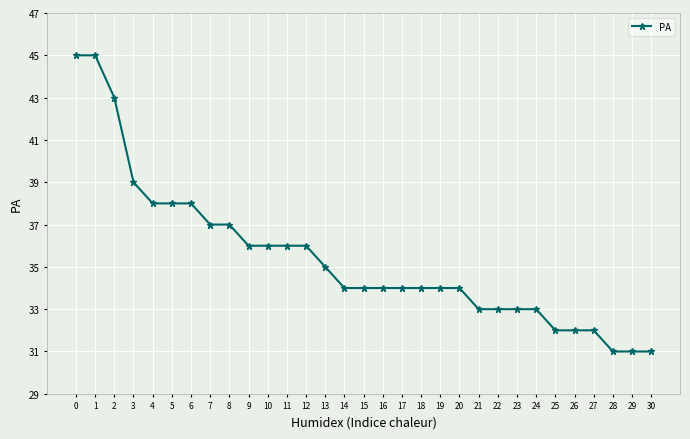

What is the change in value from 3 to 12?

-3